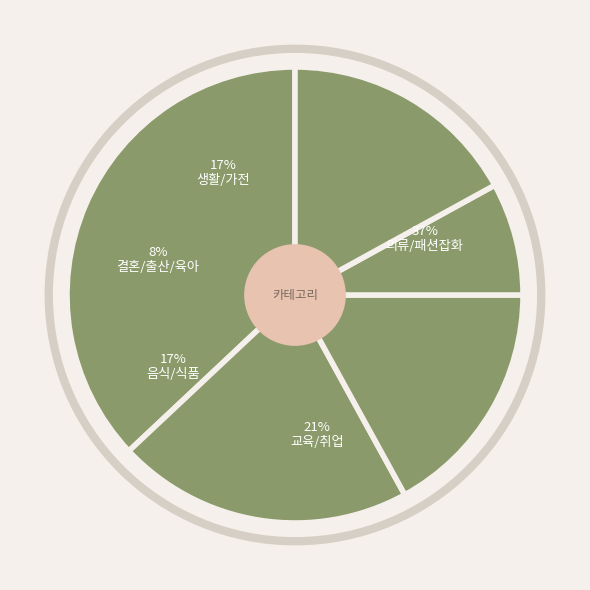

How many segments does this pie chart have?

5